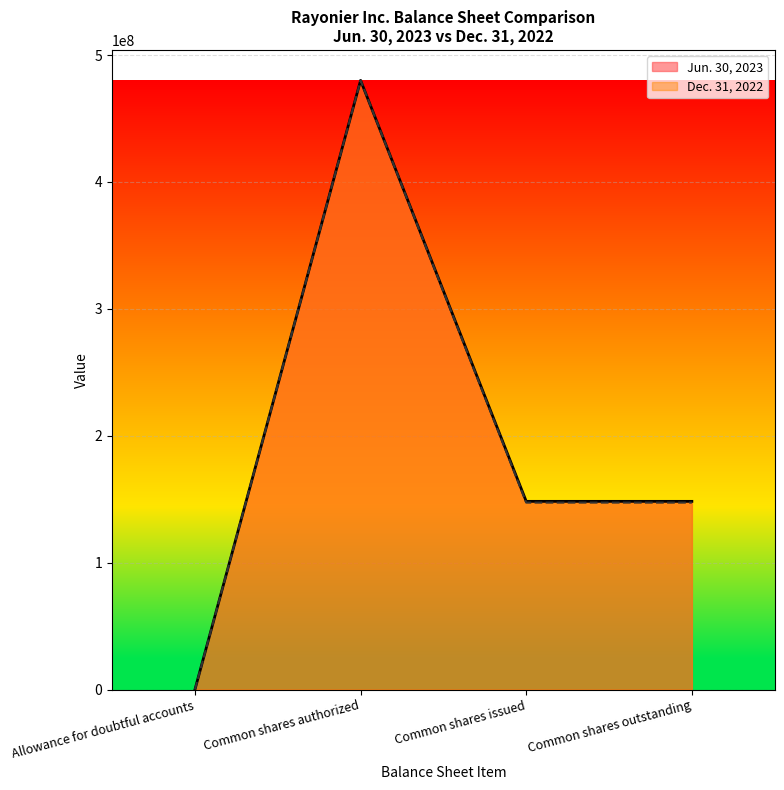

The Jun. 30, 2023 series shows 148268443 at Common shares outstanding. True or false?

True